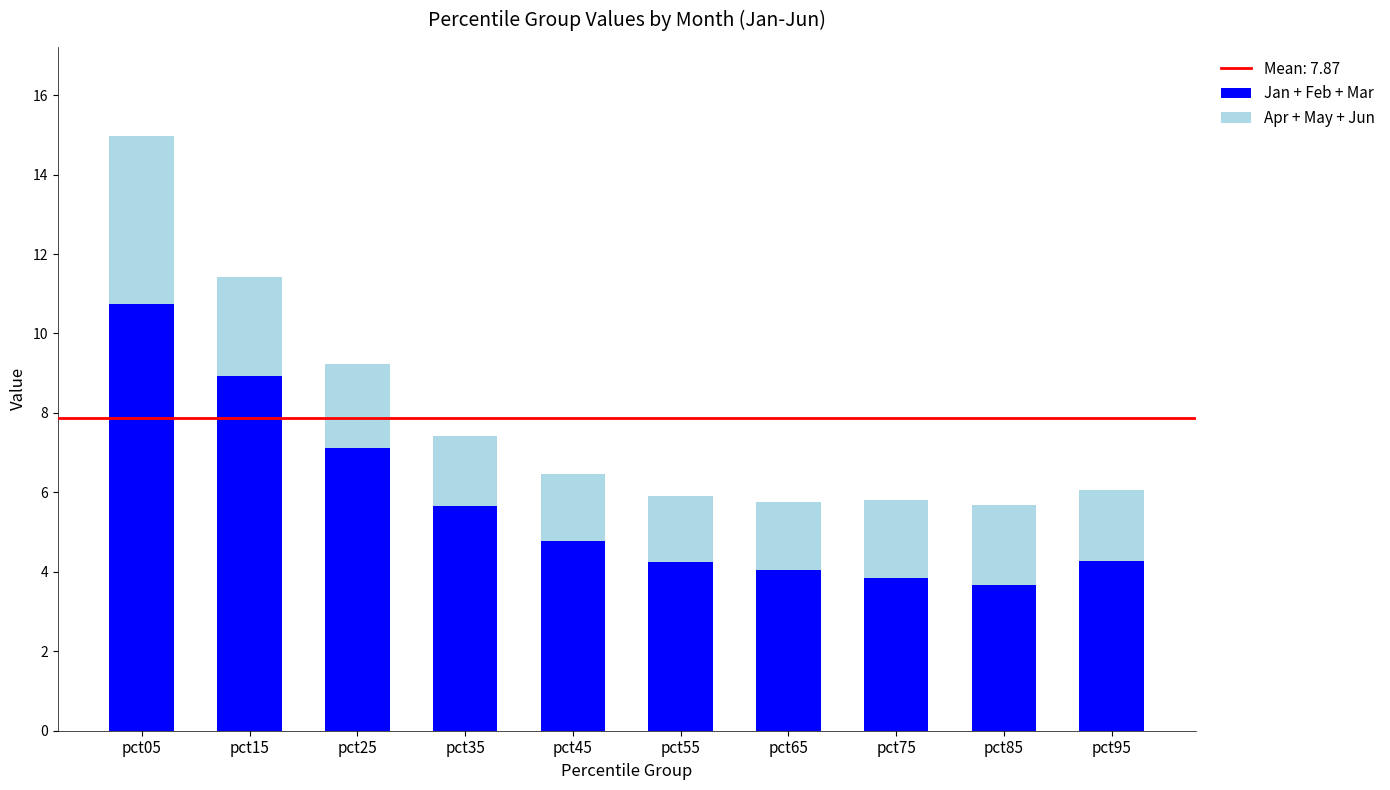

What is the total value across all series at pct75?

5.8